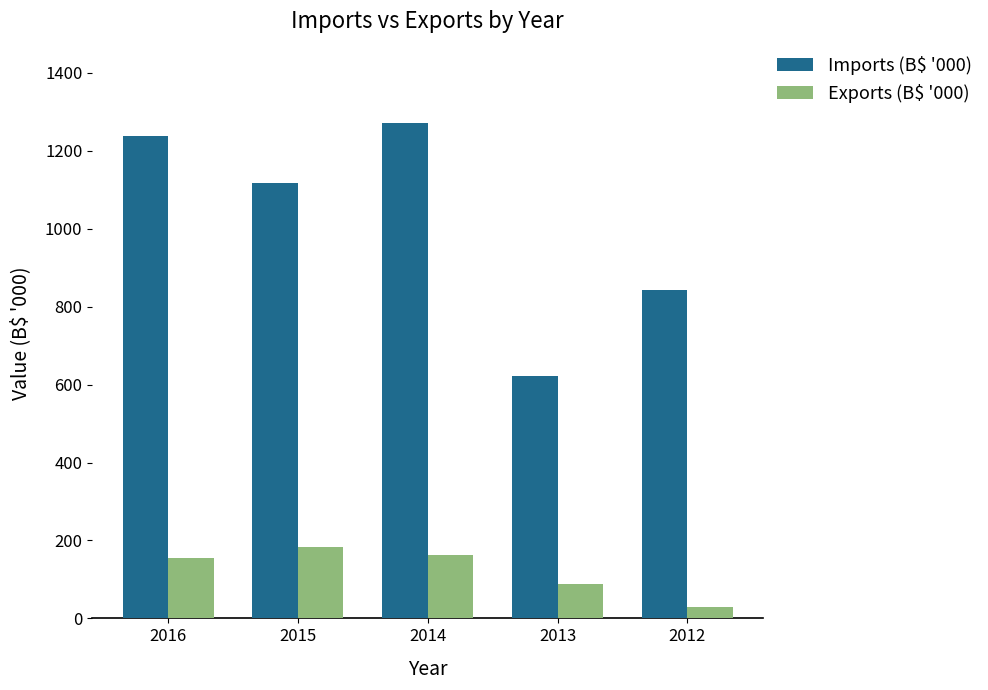

The Exports (B$ '000) series shows 184 at 2015. True or false?

True